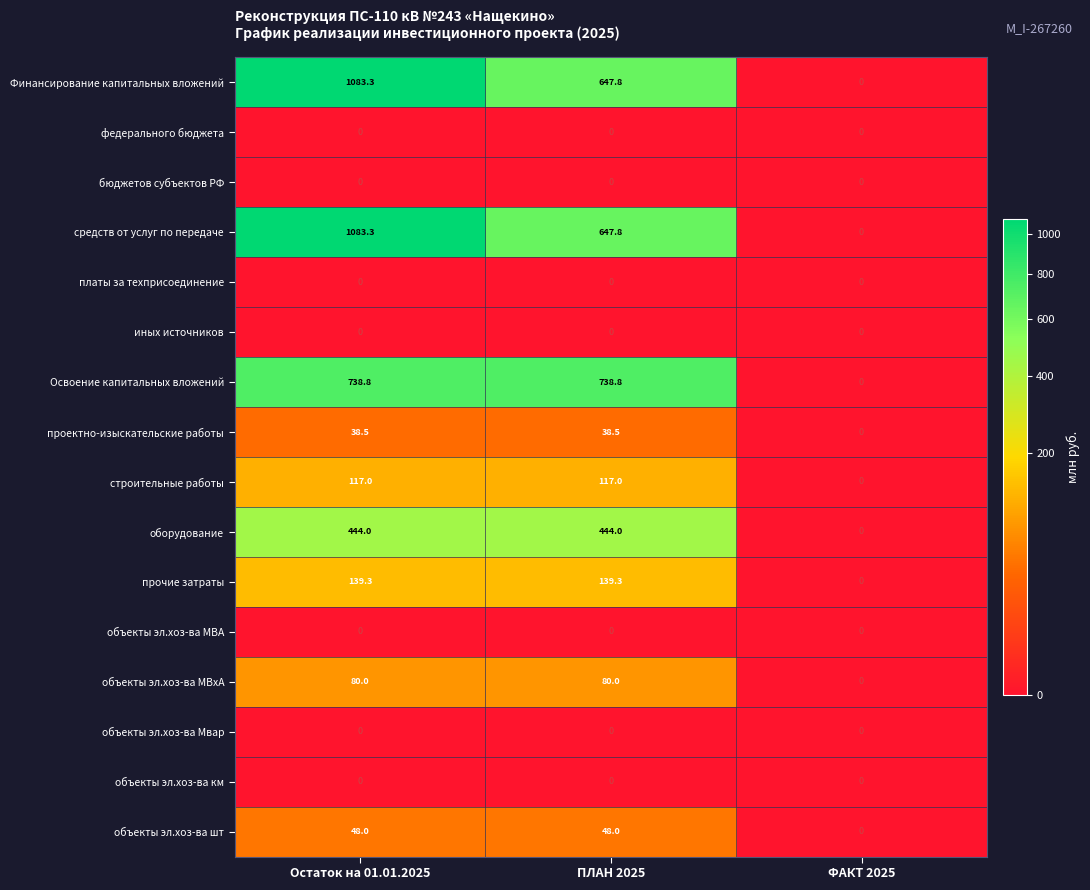

Which label corresponds to the largest value in the chart?

Остаток на 01.01.2025